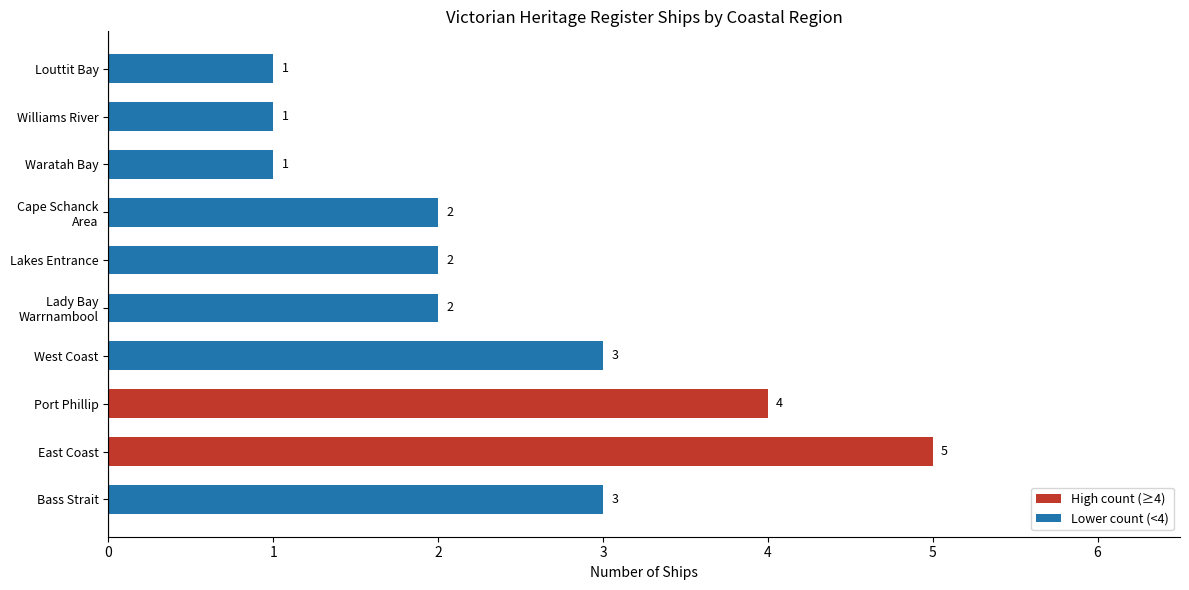

What is the difference between the maximum and second lowest values?

4